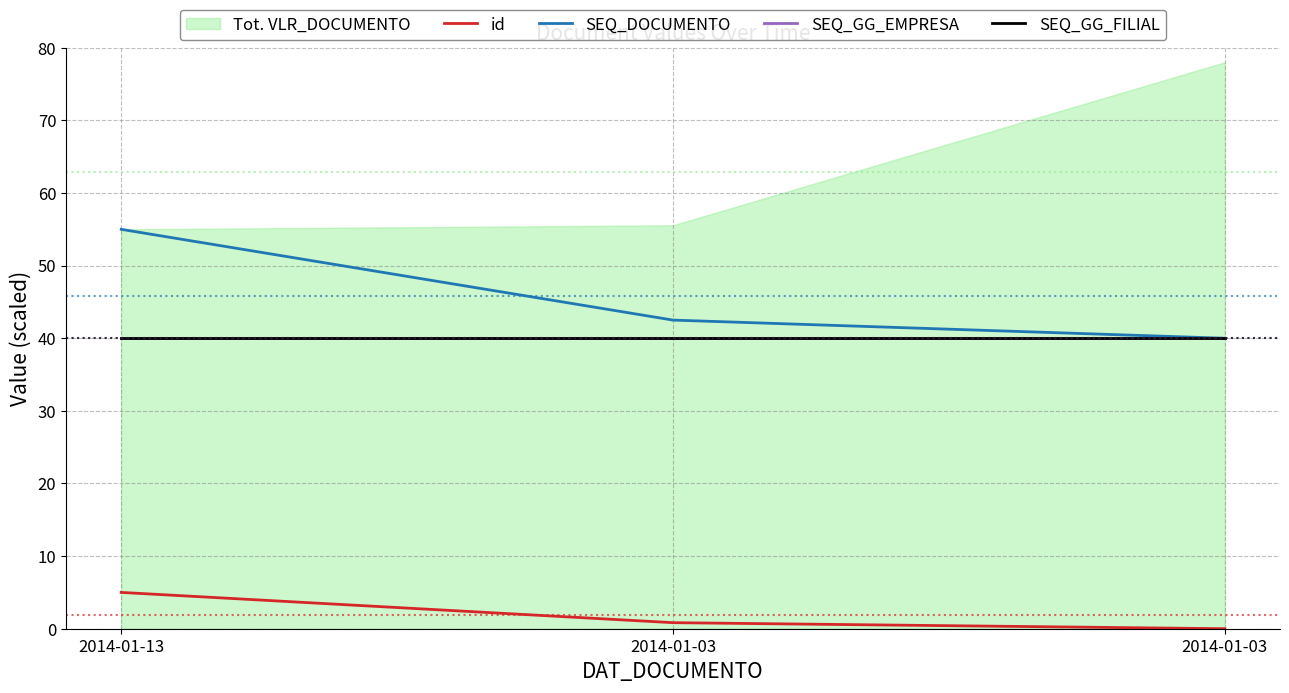

At how many categories does at least one series exceed 6?

3